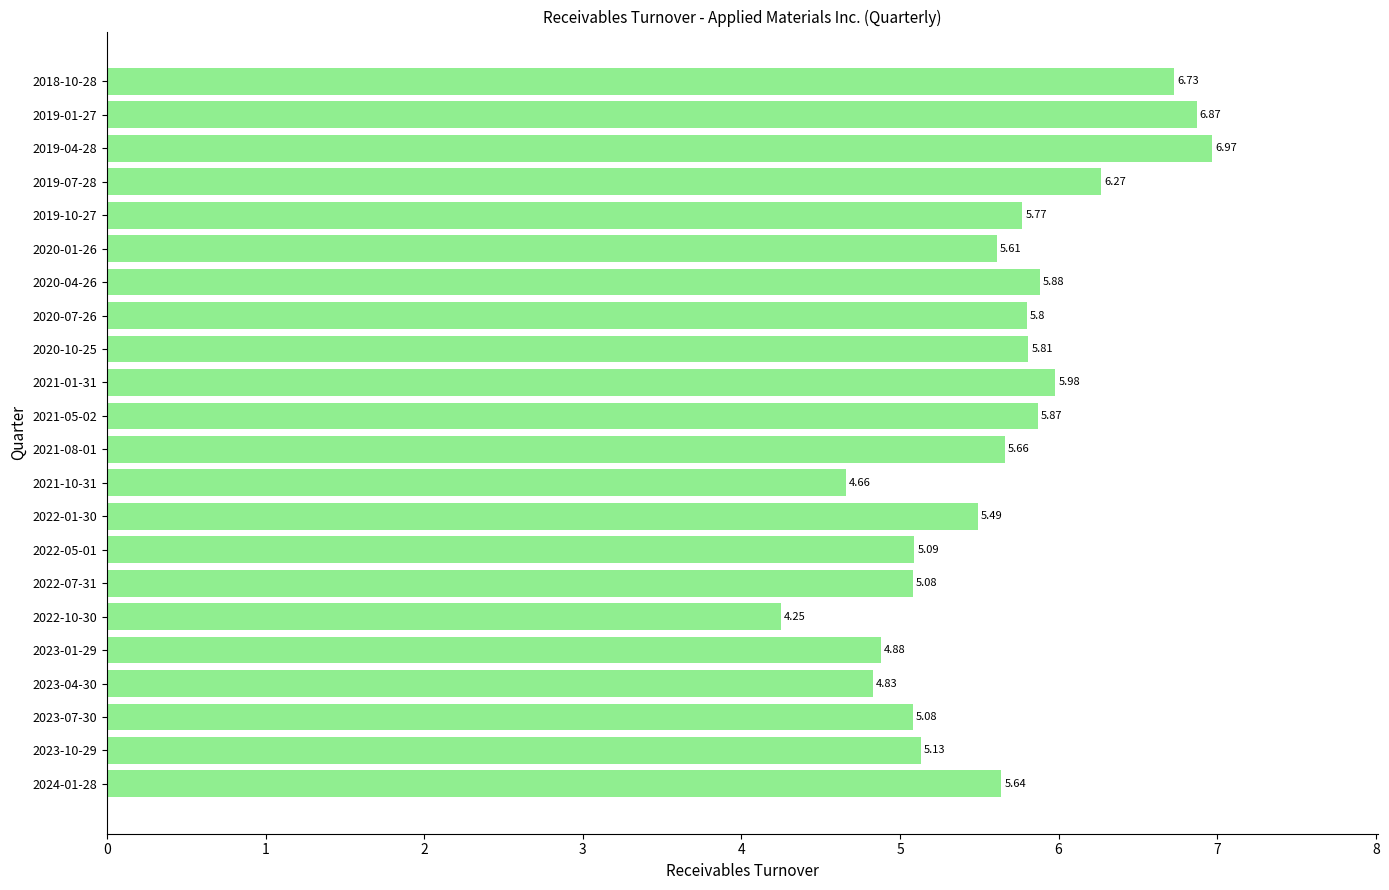

Which label corresponds to the smallest value in the chart?

2022-10-30